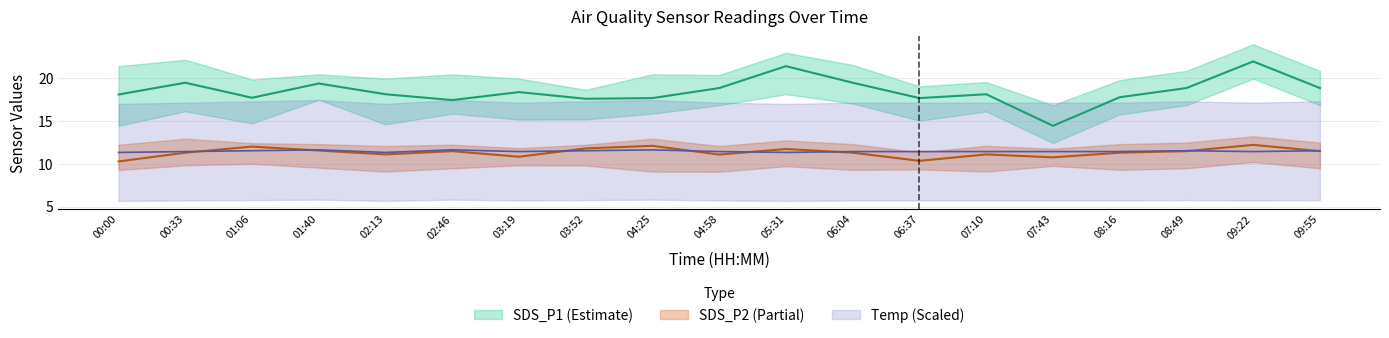

How many interior local valleys does the SDS_P1 series have?

5